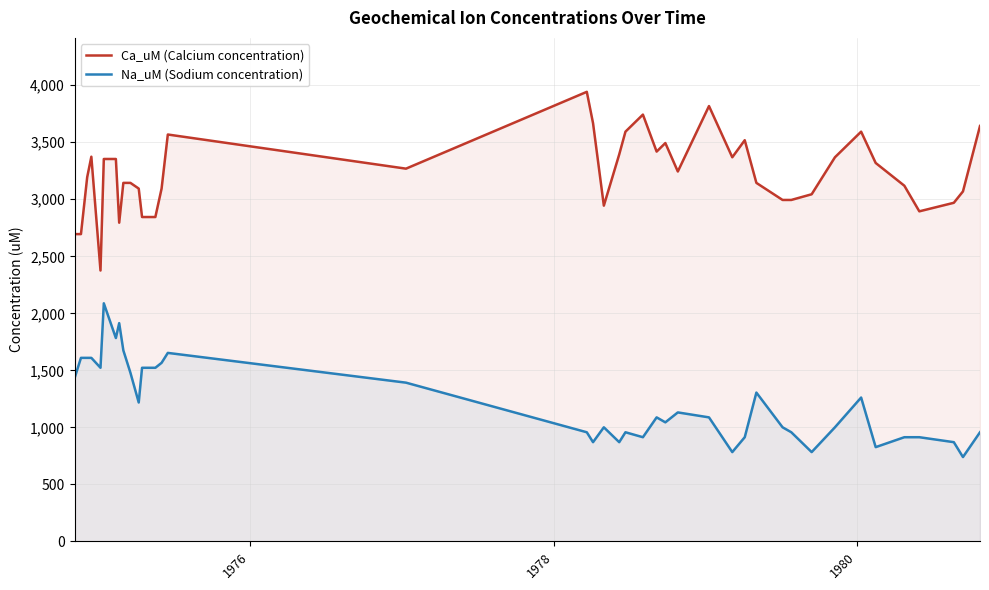

True or false: Na_uM (Sodium concentration) and Ca_uM (Calcium concentration) cross at least once.

False